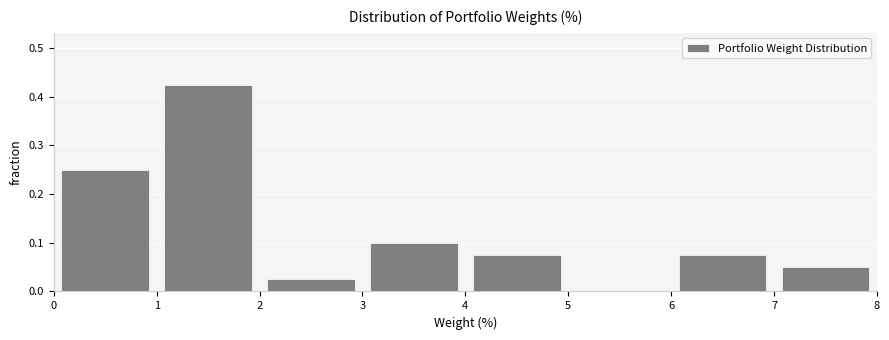

Reading left to right, list every bar in this chart as the range it spans on the x-axis followed by its height. The values are not printed on the chart, so give them approximately, as read against the axis.

0 to 1: 0.25
1 to 2: 0.43
2 to 3: 0.03
3 to 4: 0.10
4 to 5: 0.08
5 to 6: 0
6 to 7: 0.08
7 to 8: 0.05